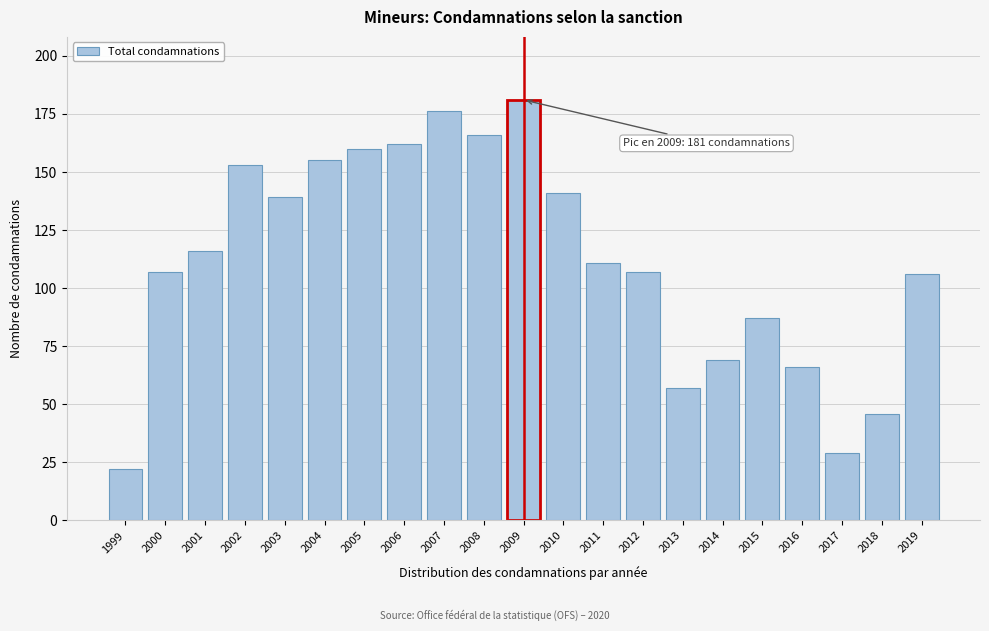

Reading left to right, extract all data points from this chart.

1999=22	2000=107	2001=116	2002=153	2003=139	2004=155	2005=160	2006=162	2007=176	2008=166	2009=181	2010=141	2011=111	2012=107	2013=57	2014=69	2015=87	2016=66	2017=29	2018=46	2019=106